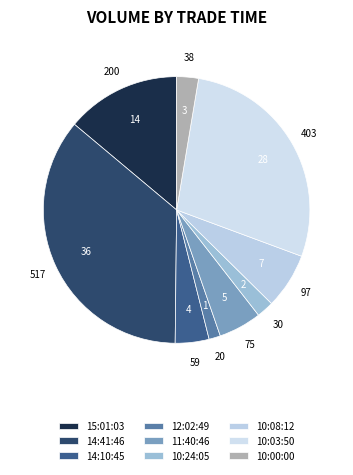

Is 12:02:49 the majority of the pie?

No